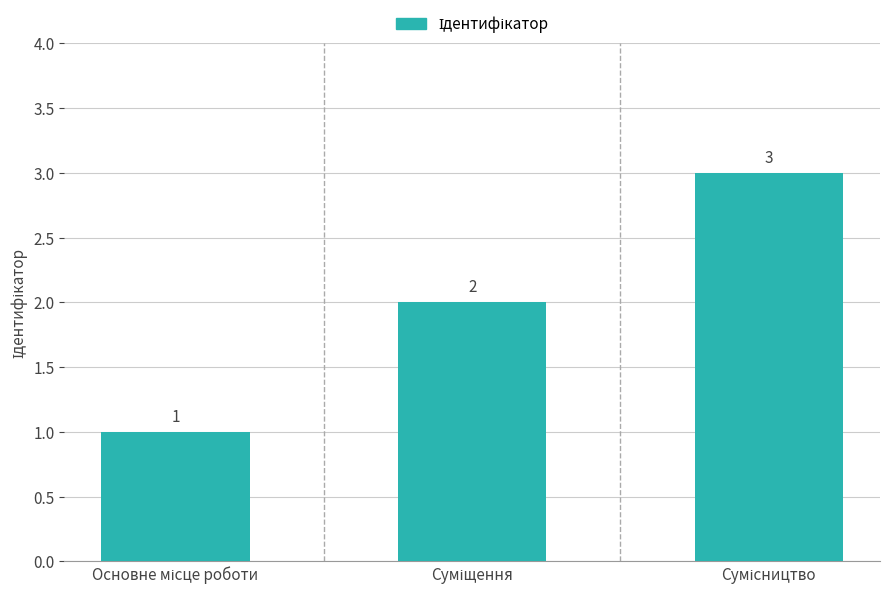

What is the value of the 1st bar from the left?

1